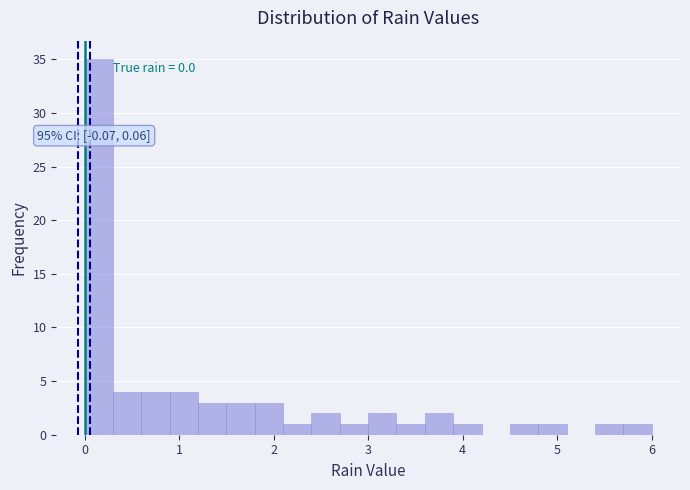

Around what value on the x-axis is the tallest bar? Give the approximate position of its centre, as read against the axis.

0.2